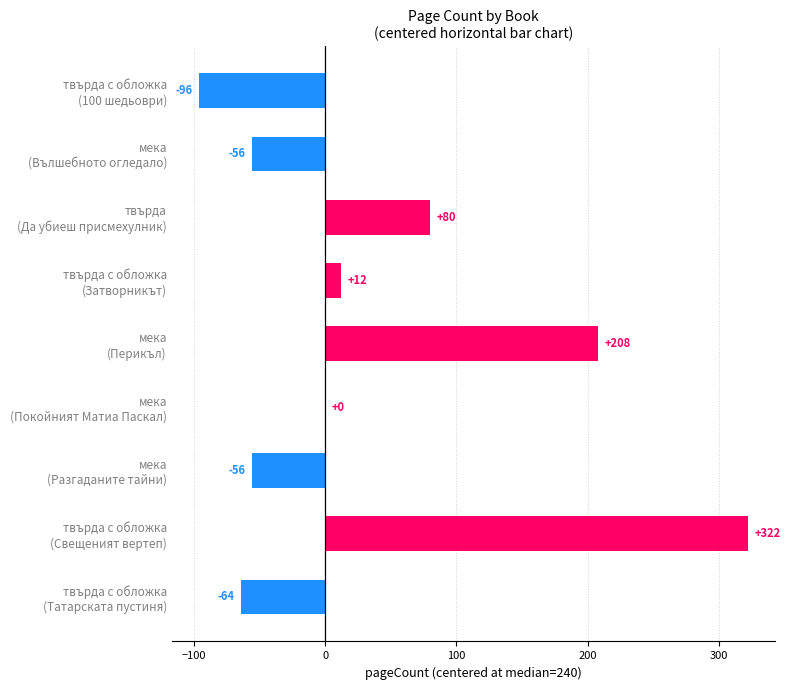

What is the sum of all values?

350